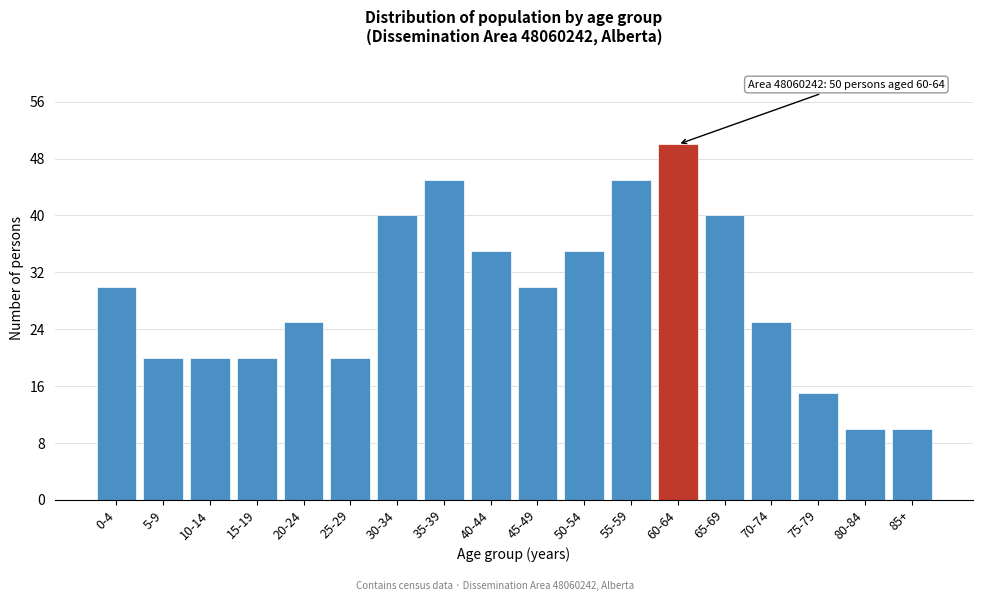

Reading left to right, extract all data points from this chart.

30	20	20	20	25	20	40	45	35	30	35	45	50	40	25	15	10	10